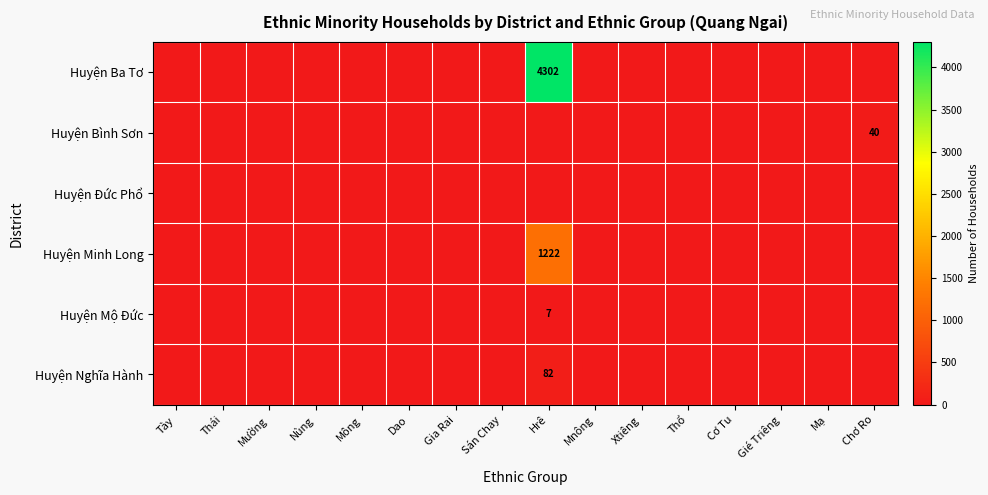

How many values in Huyện Mộ Đức are above zero?

1